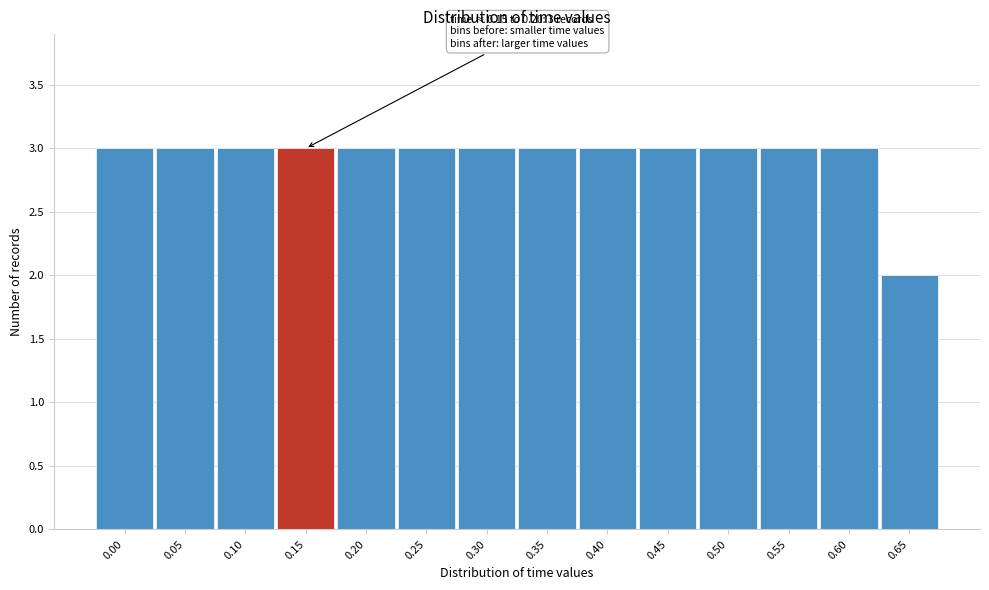

Reading right to left, what are all the values shown in this chart?

0.65=2	0.60=3	0.55=3	0.50=3	0.45=3	0.40=3	0.35=3	0.30=3	0.25=3	0.20=3	0.15=3	0.10=3	0.05=3	0.00=3